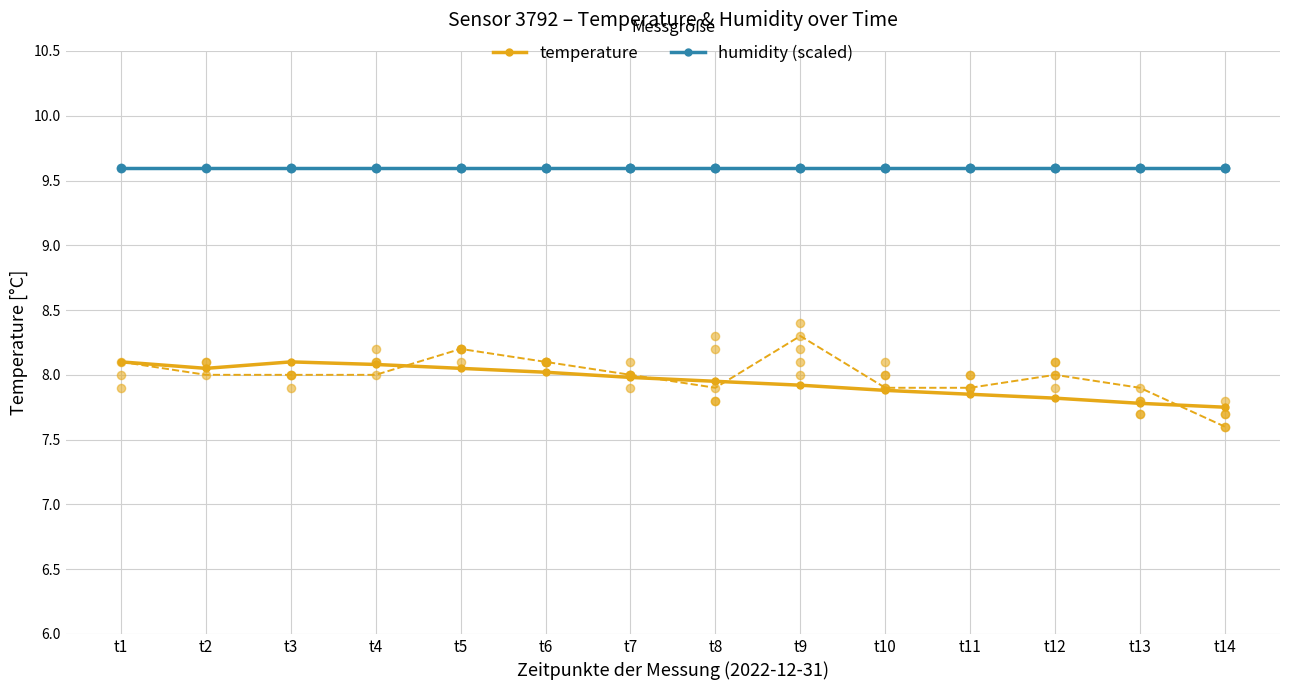

Which series has the widest spread of Y values?

temperature